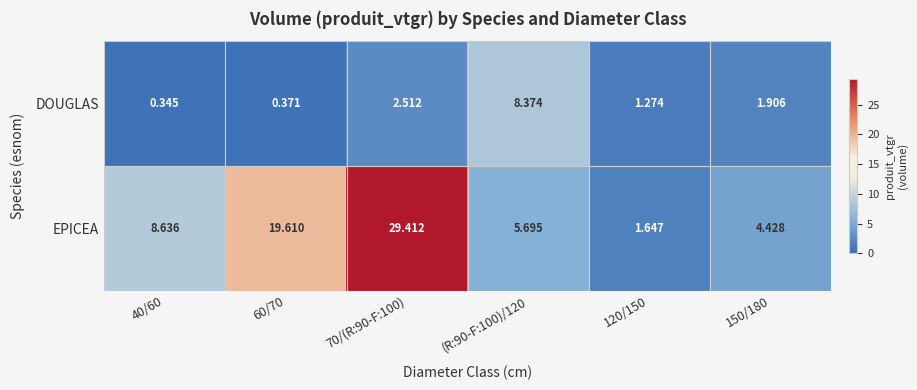

Which series has the largest total across all categories?

EPICEA